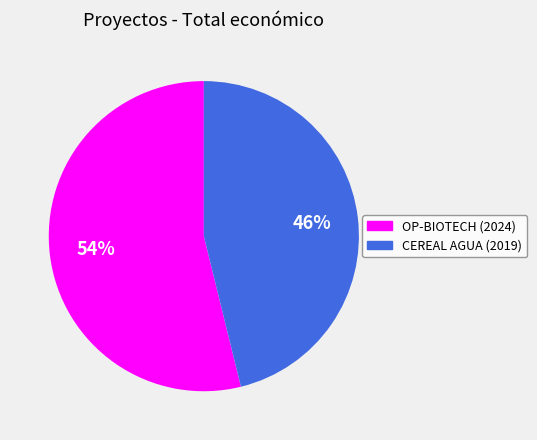

Is CEREAL AGUA (2019) the majority of the pie?

No